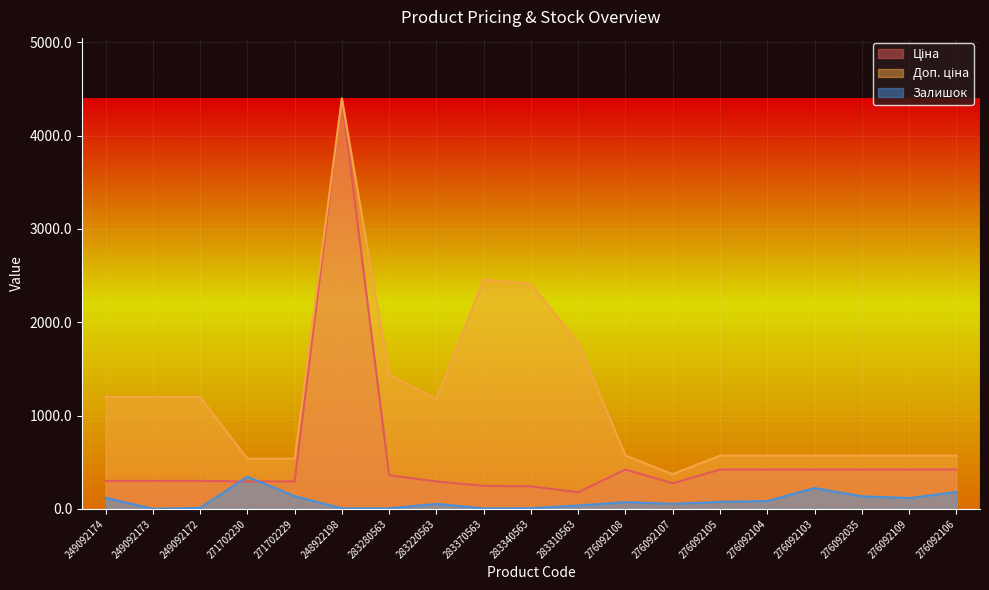

Which label corresponds to the smallest value in the chart?

249092173